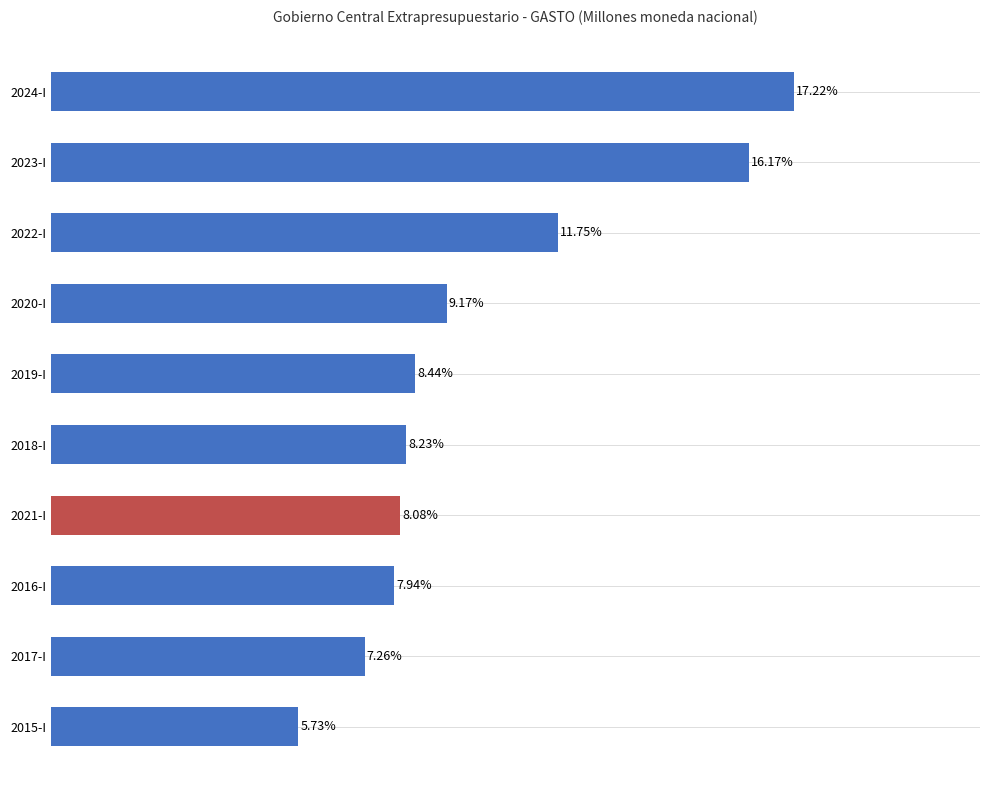

Rank the categories by value from lowest to highest.

2015-I, 2017-I, 2016-I, 2021-I, 2018-I, 2019-I, 2020-I, 2022-I, 2023-I, 2024-I